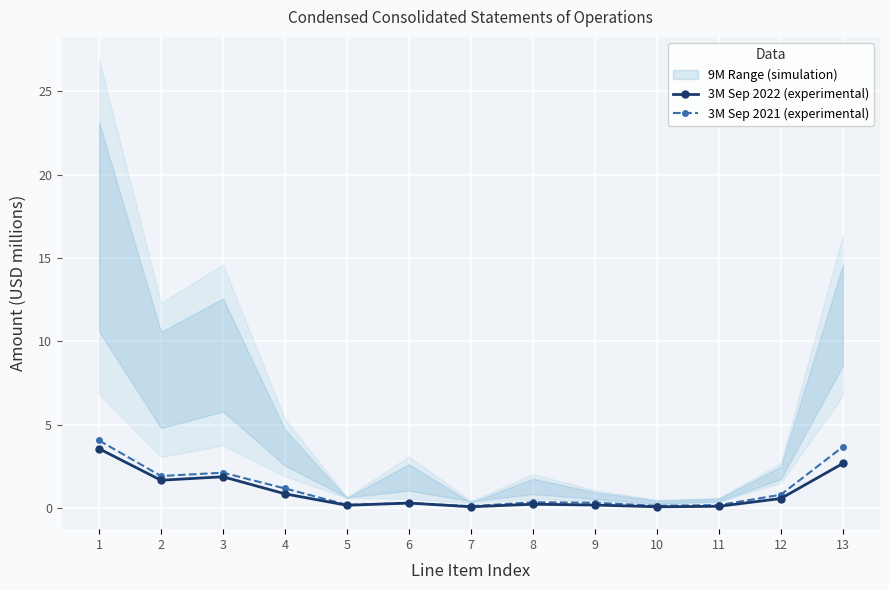

The value of 3M Sep 2021 (experimental) at 9 is 0.5. True or false?

False